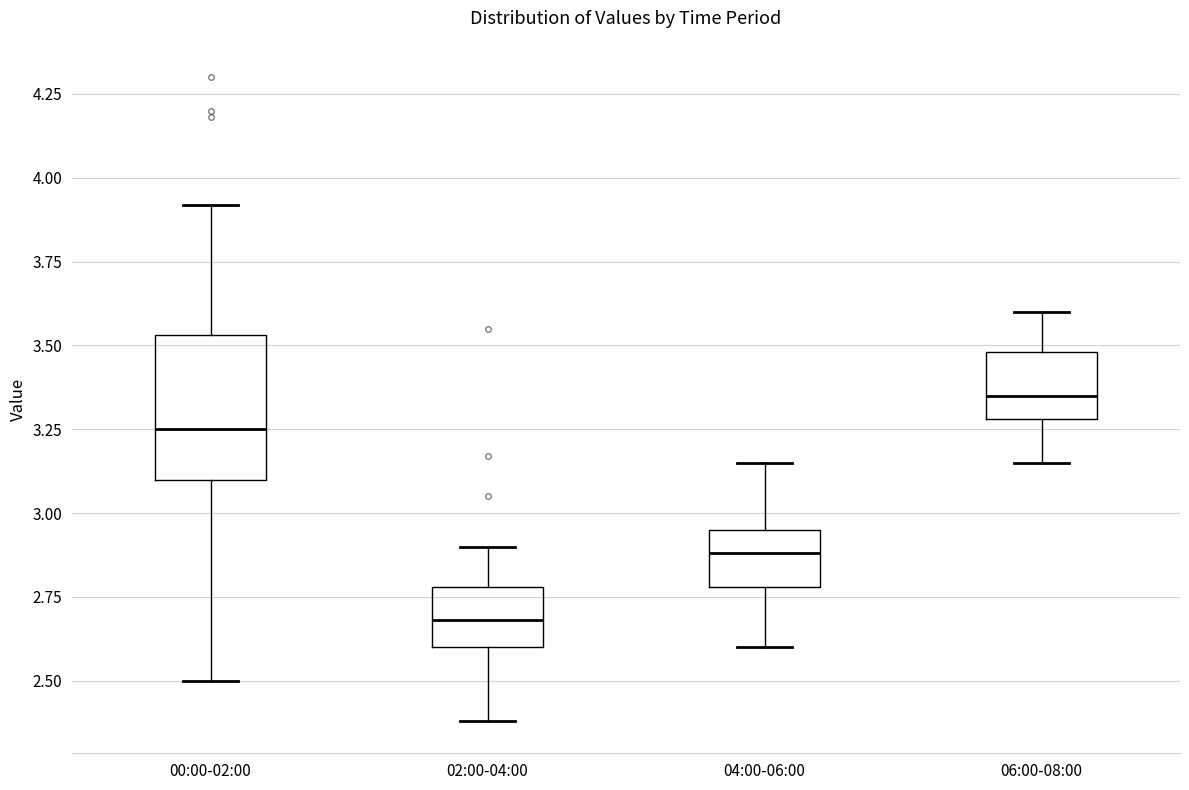

Reading left to right, read every box against the y-axis: the position of its median line, the range the box covers, and the ends of its whiskers. The values are not printed on the chart, so give them approximately, as read against the axis.

00:00-02:00: median 3.25, box 3.10 to 3.55, whiskers 2.50 to 3.90
02:00-04:00: median 2.70, box 2.60 to 2.80, whiskers 2.40 to 2.90
04:00-06:00: median 2.90, box 2.80 to 2.95, whiskers 2.60 to 3.15
06:00-08:00: median 3.35, box 3.30 to 3.50, whiskers 3.15 to 3.60